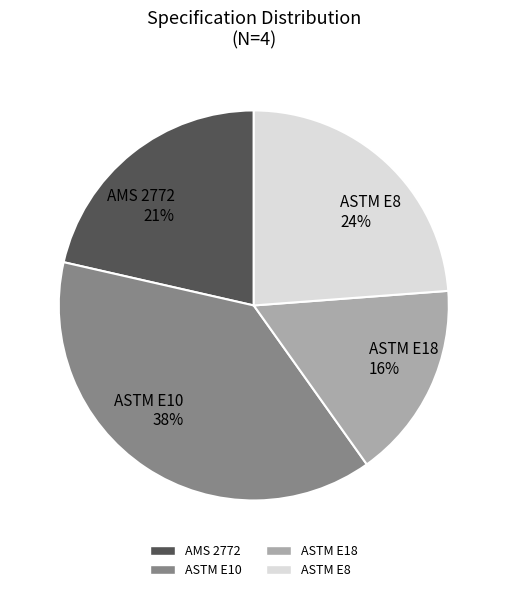

How many slices are in this pie chart?

4